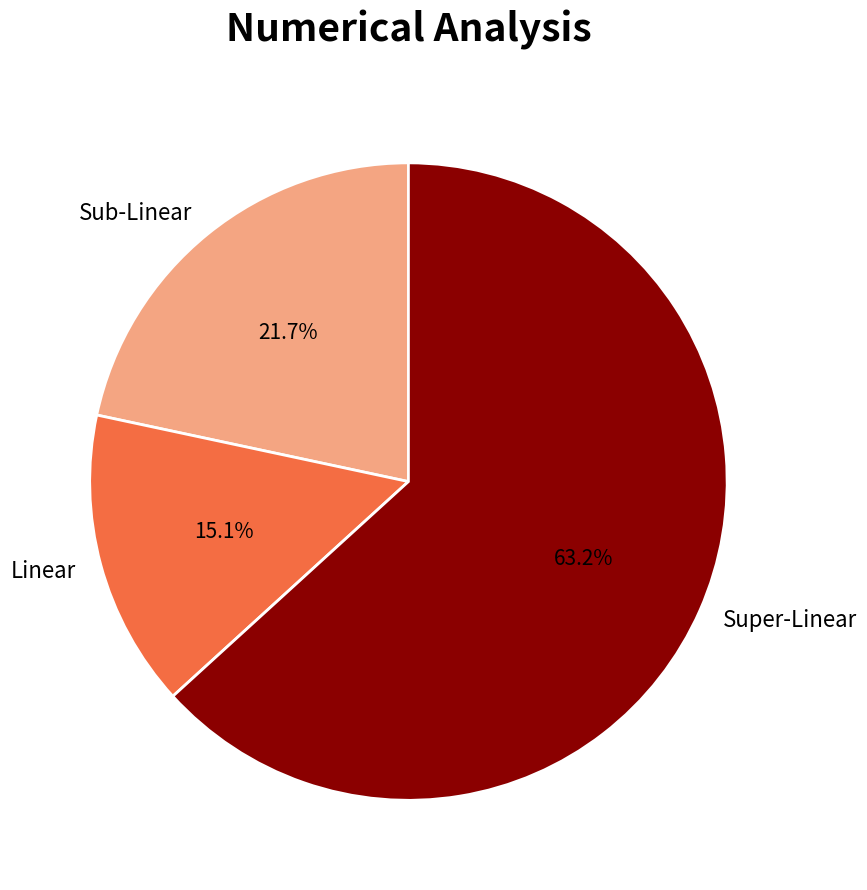

What percentage is NOT represented by Sub-Linear?

78.3%